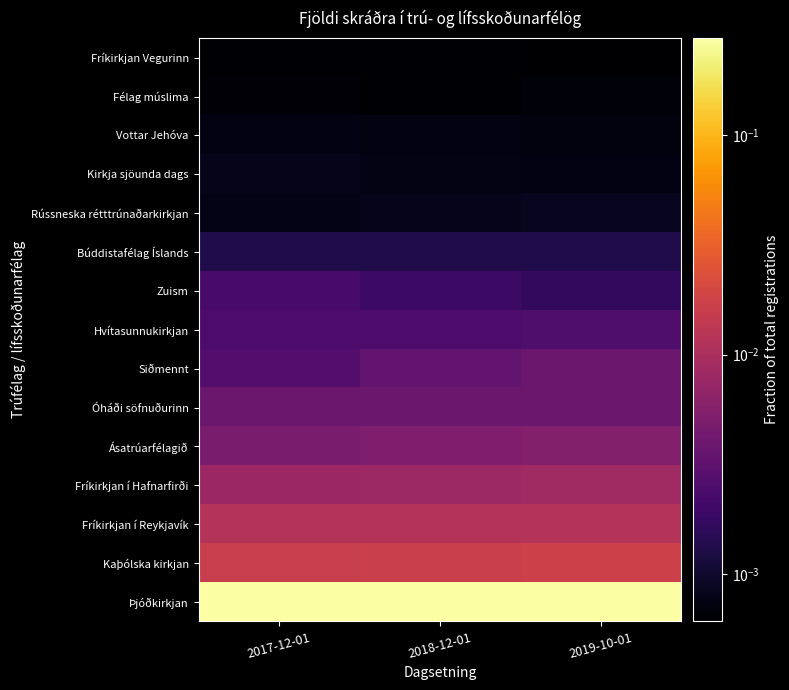

Reading left to right, list all the values displayed in this chart.

Þjóðkirkjan: 2017-12-01=0.3	2018-12-01=0.3	2019-10-01=0.3
Kaþólska kirkjan: 2017-12-01=0.0	2018-12-01=0.0	2019-10-01=0.0
Fríkirkjan í Reykjavík: 2017-12-01=0.0	2018-12-01=0.0	2019-10-01=0.0
Fríkirkjan í Hafnarfirði: 2017-12-01=0.0	2018-12-01=0.0	2019-10-01=0.0
Ásatrúarfélagið: 2017-12-01=0.0	2018-12-01=0.0	2019-10-01=0.0
Óháði söfnuðurinn: 2017-12-01=0.0	2018-12-01=0.0	2019-10-01=0.0
Siðmennt: 2017-12-01=0.0	2018-12-01=0.0	2019-10-01=0.0
Hvítasunnukirkjan: 2017-12-01=0.0	2018-12-01=0.0	2019-10-01=0.0
Zuism: 2017-12-01=0.0	2018-12-01=0.0	2019-10-01=0.0
Búddistafélag Íslands: 2017-12-01=0.0	2018-12-01=0.0	2019-10-01=0.0
Rússneska rétttrúnaðarkirkjan: 2017-12-01=0.0	2018-12-01=0.0	2019-10-01=0.0
Kirkja sjöunda dags: 2017-12-01=0.0	2018-12-01=0.0	2019-10-01=0.0
Vottar Jehóva: 2017-12-01=0.0	2018-12-01=0.0	2019-10-01=0.0
Félag múslima: 2017-12-01=0.0	2018-12-01=0.0	2019-10-01=0.0
Fríkirkjan Vegurinn: 2017-12-01=0.0	2018-12-01=0.0	2019-10-01=0.0